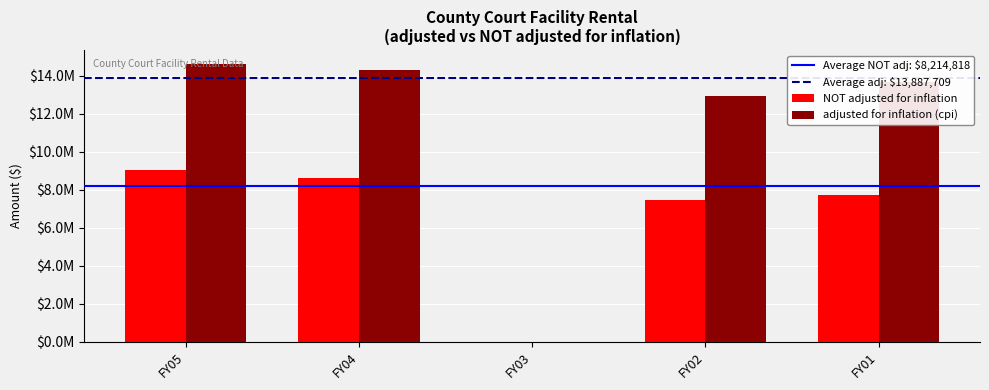

Are the bars horizontal?

No